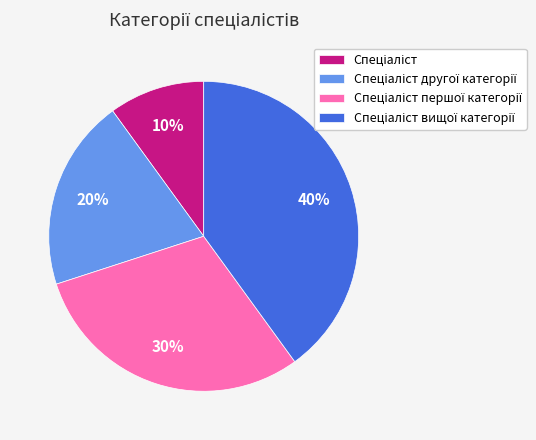

To the nearest percent, what is the difference between the largest and smallest slice percentages?

30%